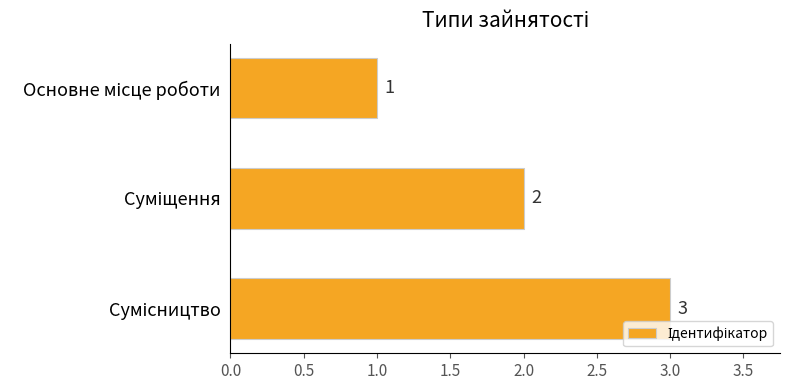

How many values are between 1 and 3?

3